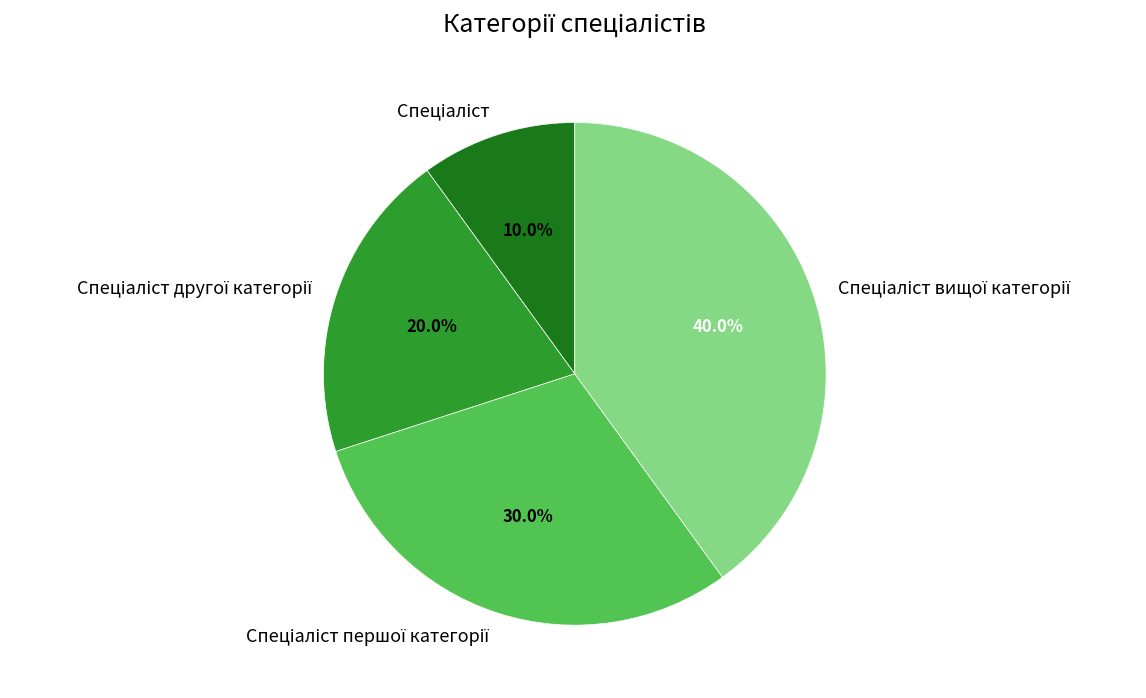

Does any single category account for the majority?

No